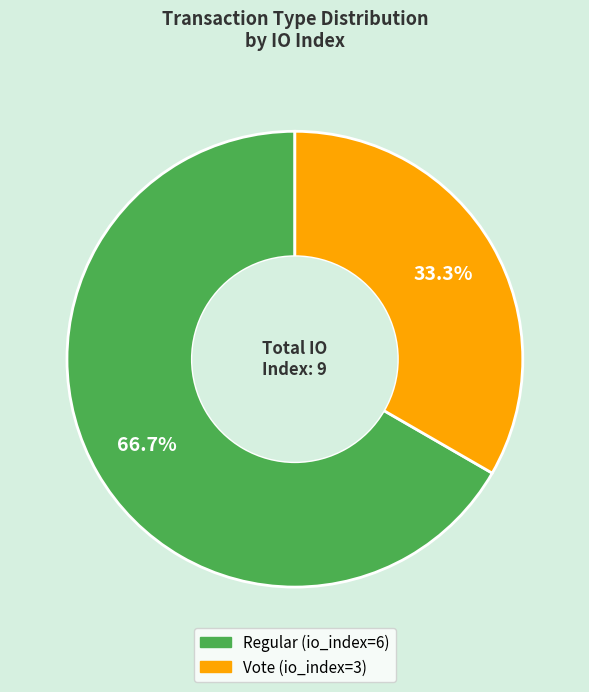

Does Regular (io_index=6) represent more than half of the total?

Yes